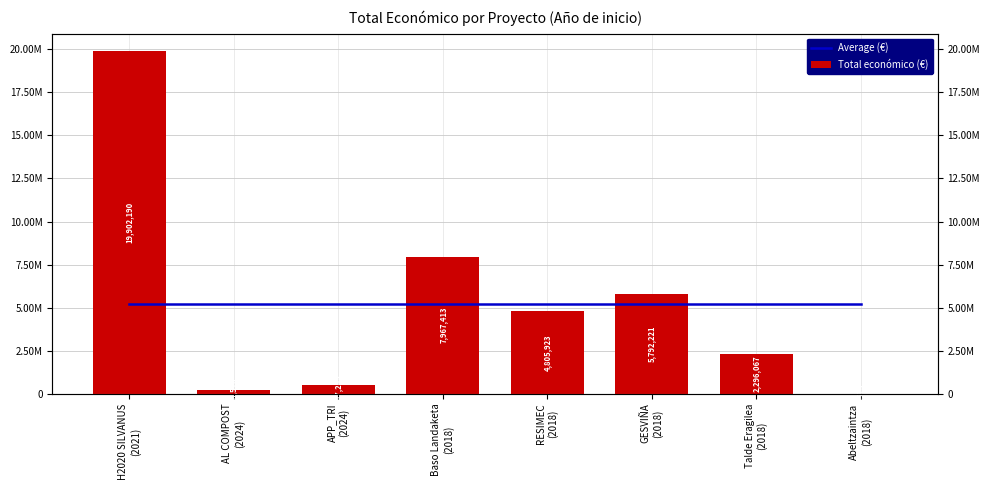

How many bars are there in each group?

2